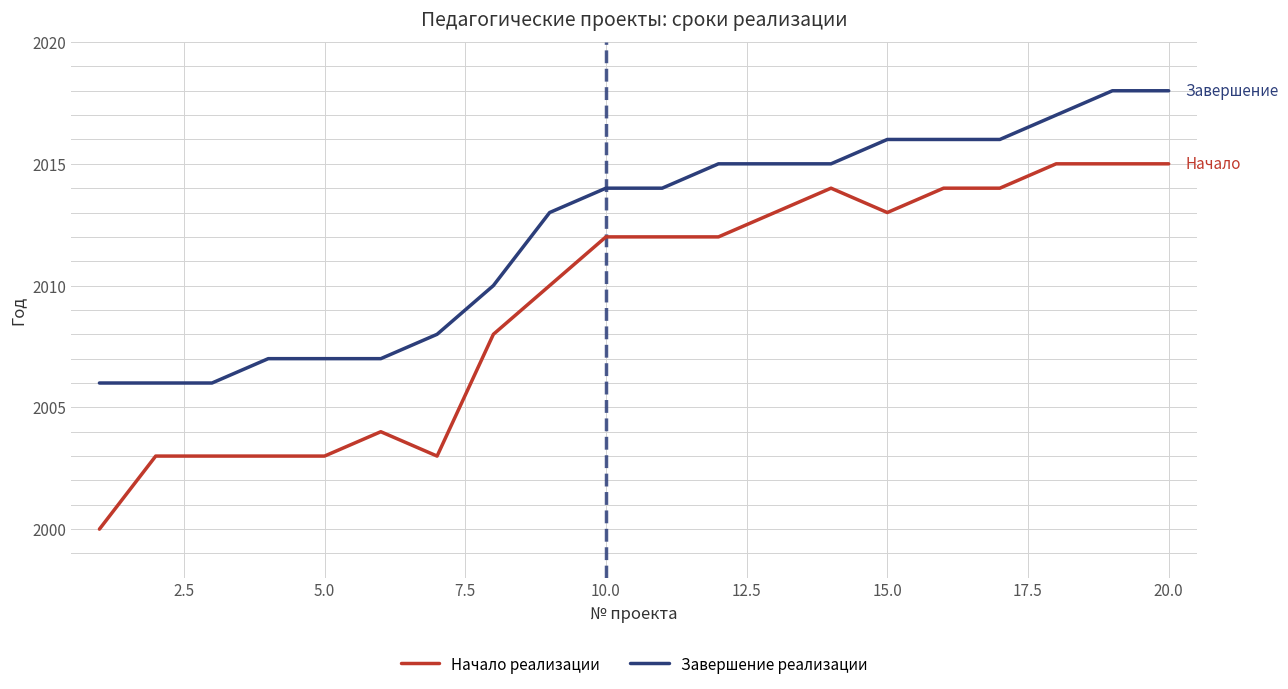

Reading left to right, extract all data points from this chart.

Начало реализации: 2000	2003	2003	2003	2003	2004	2003	2008	2010	2012	2012	2012	2013	2014	2013	2014	2014	2015	2015	2015
Завершение реализации: 2006	2006	2006	2007	2007	2007	2008	2010	2013	2014	2014	2015	2015	2015	2016	2016	2016	2017	2018	2018